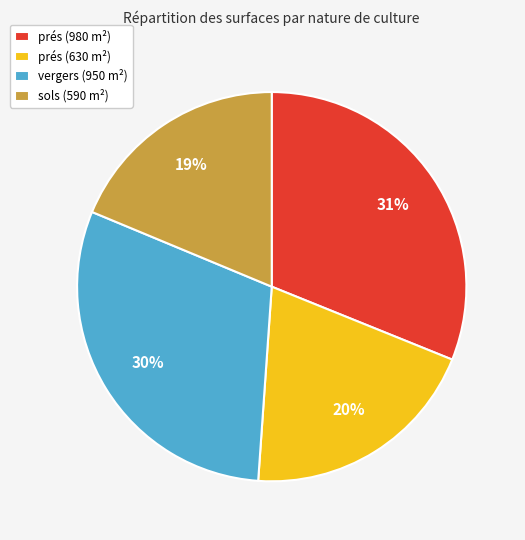

To the nearest percent, what percentage of the pie is sols (590 m²)?

19%